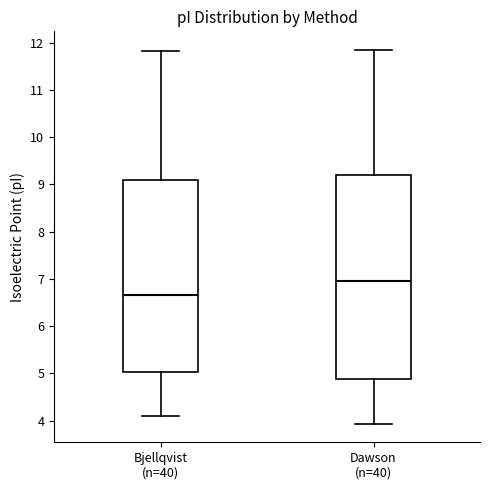

Reading left to right, transcribe this box plot: for each box, give where its median line is, the range the box spans, and where its two whiskers end, as read against the y-axis. The values are not printed on the chart, so give them approximately, as read against the axis.

Bjellqvist (n=40): median 6.7, box 5.0 to 9.1, whiskers 4.1 to 11.8
Dawson (n=40): median 6.9, box 4.9 to 9.2, whiskers 3.9 to 11.8